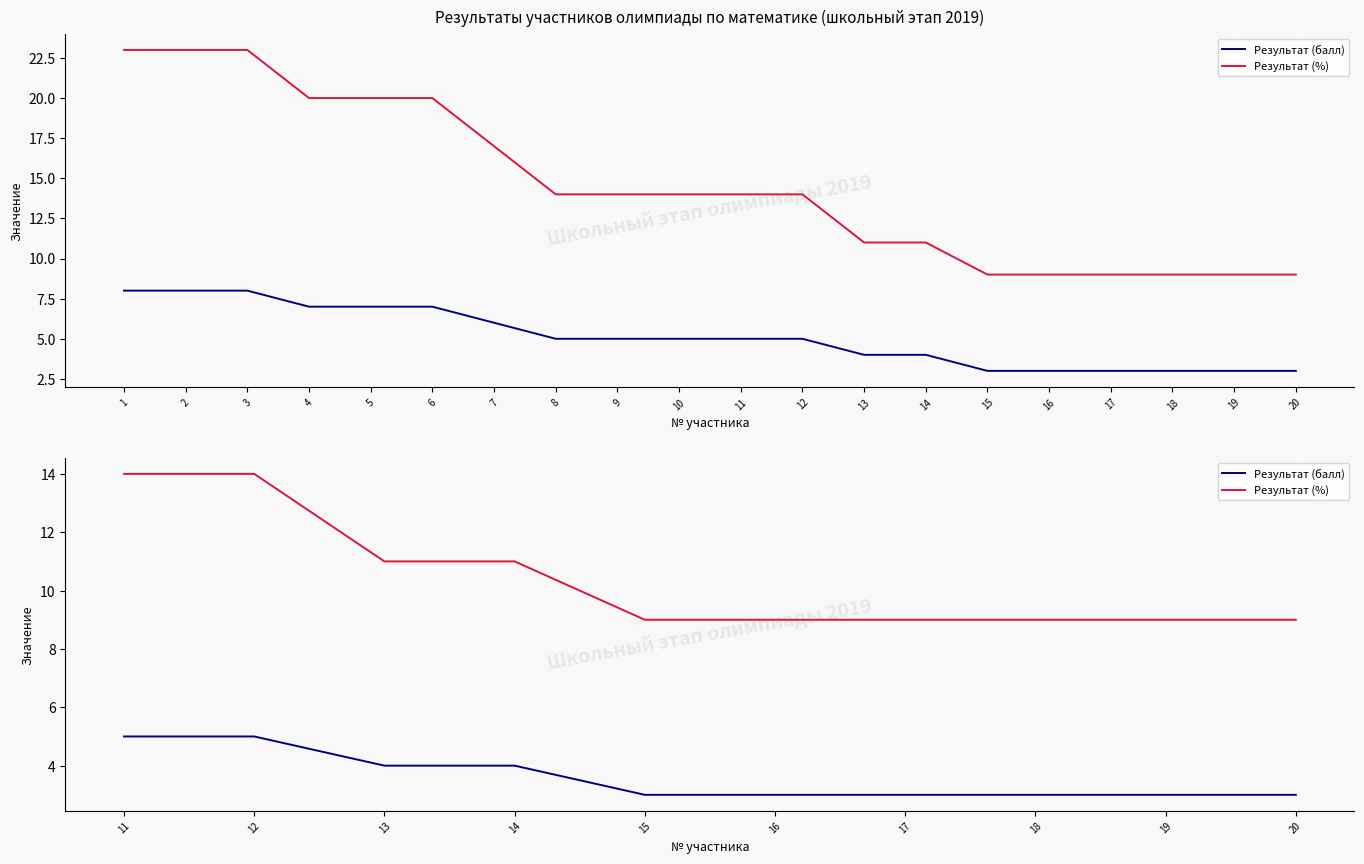

True or false: Результат (%) and Результат (балл) intersect in this chart.

False